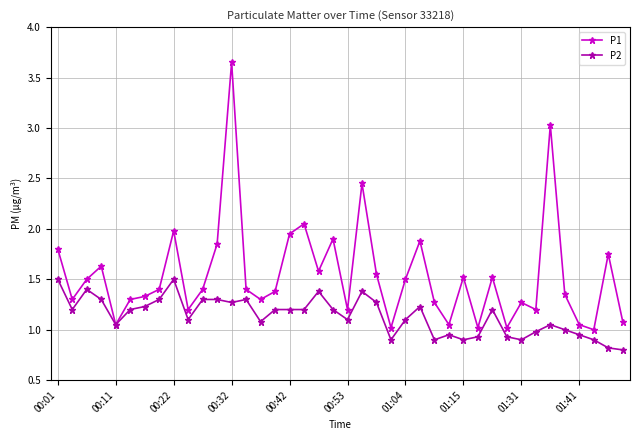

What is the minimum value shown in the chart?

0.8